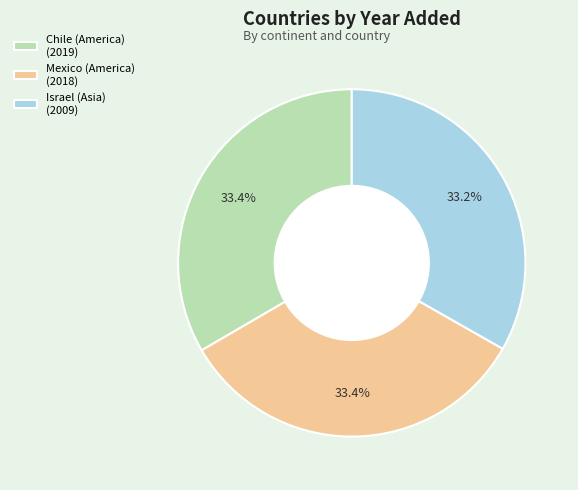

What percentage do Israel (Asia) and Chile (America) together represent?

66.6%